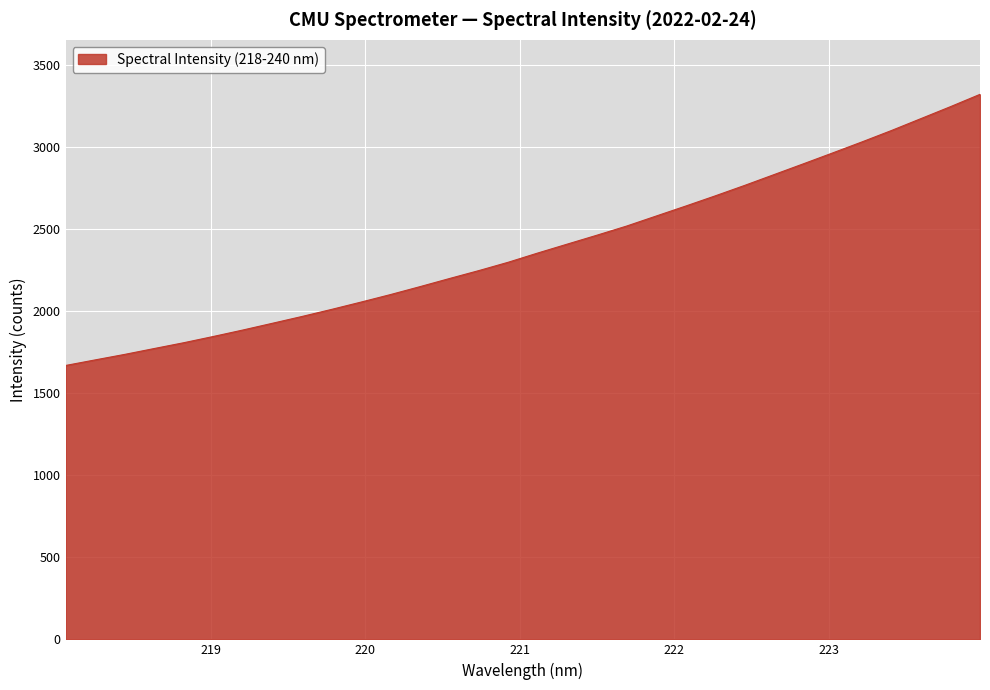

What is the difference between the maximum and minimum values?

1651.8